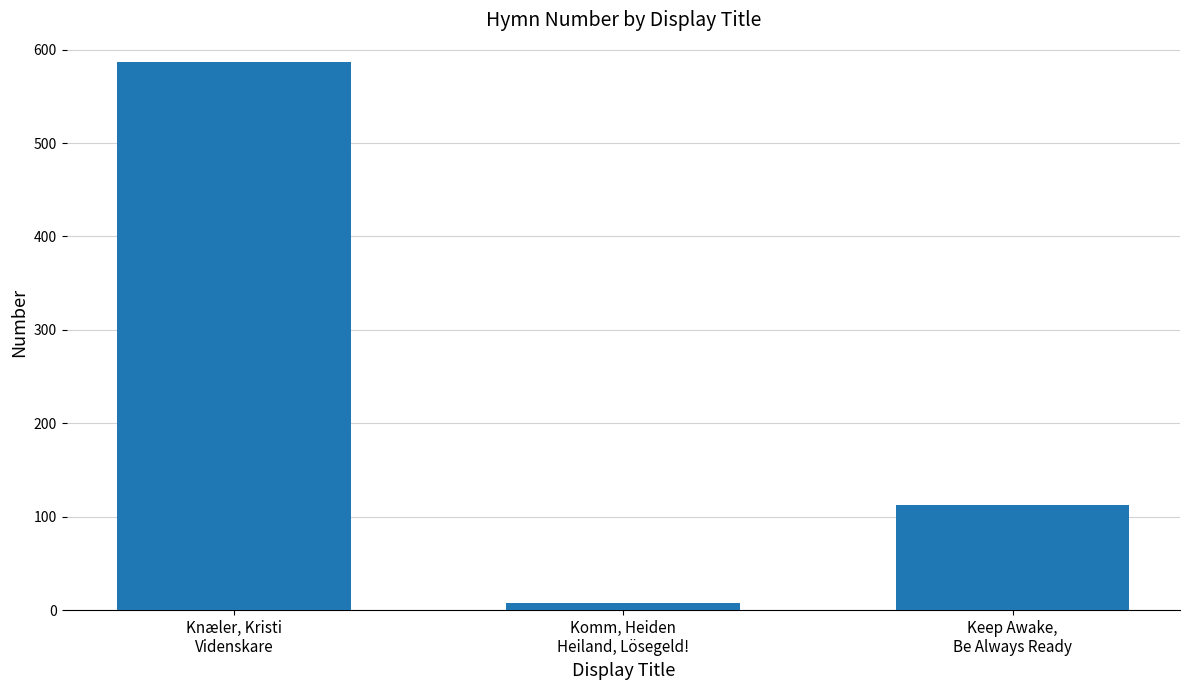

List the labels in order of value, smallest first.

Komm, Heiden
Heiland, Lösegeld!, Keep Awake,
Be Always Ready, Knæler, Kristi
Videnskare